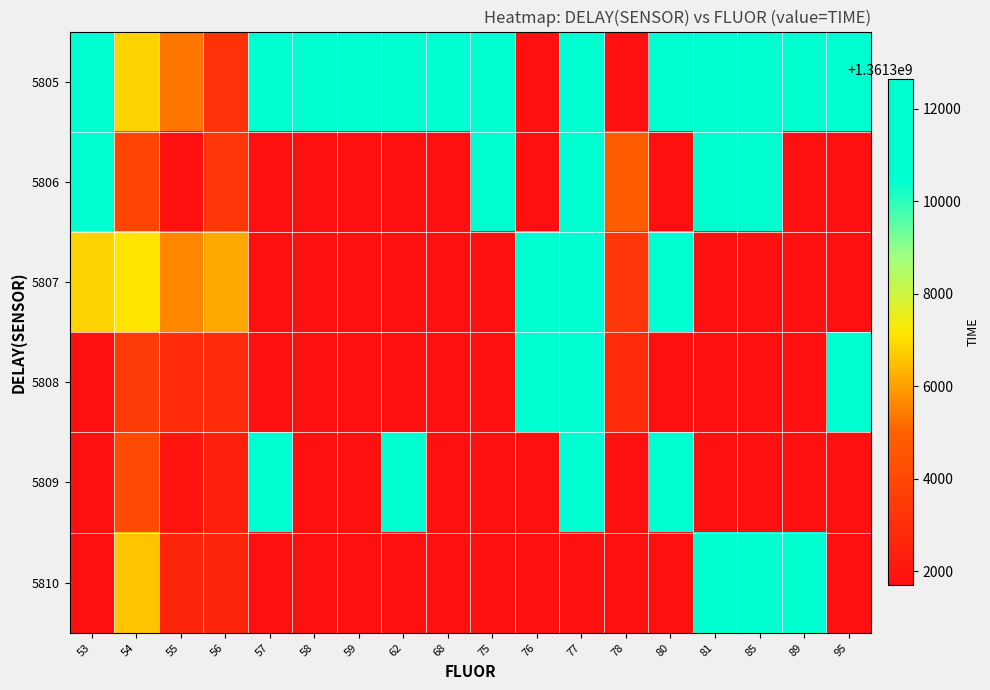

What is the spread (max minus min) of values at 58?

9185